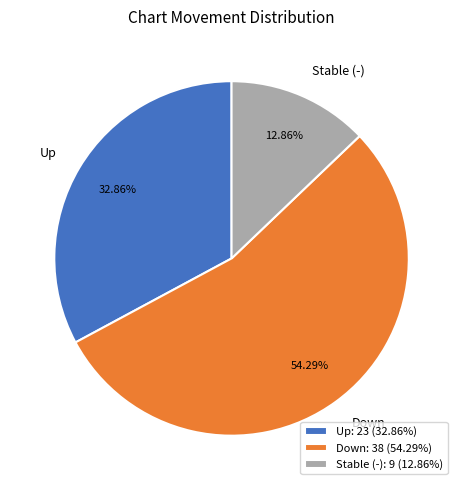

What is the ratio of the value at Down to the value at Up?

1.7